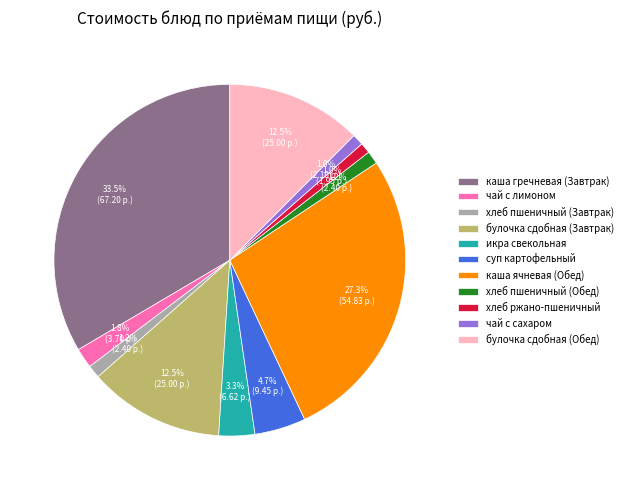

Count the number of slices in the pie.

11